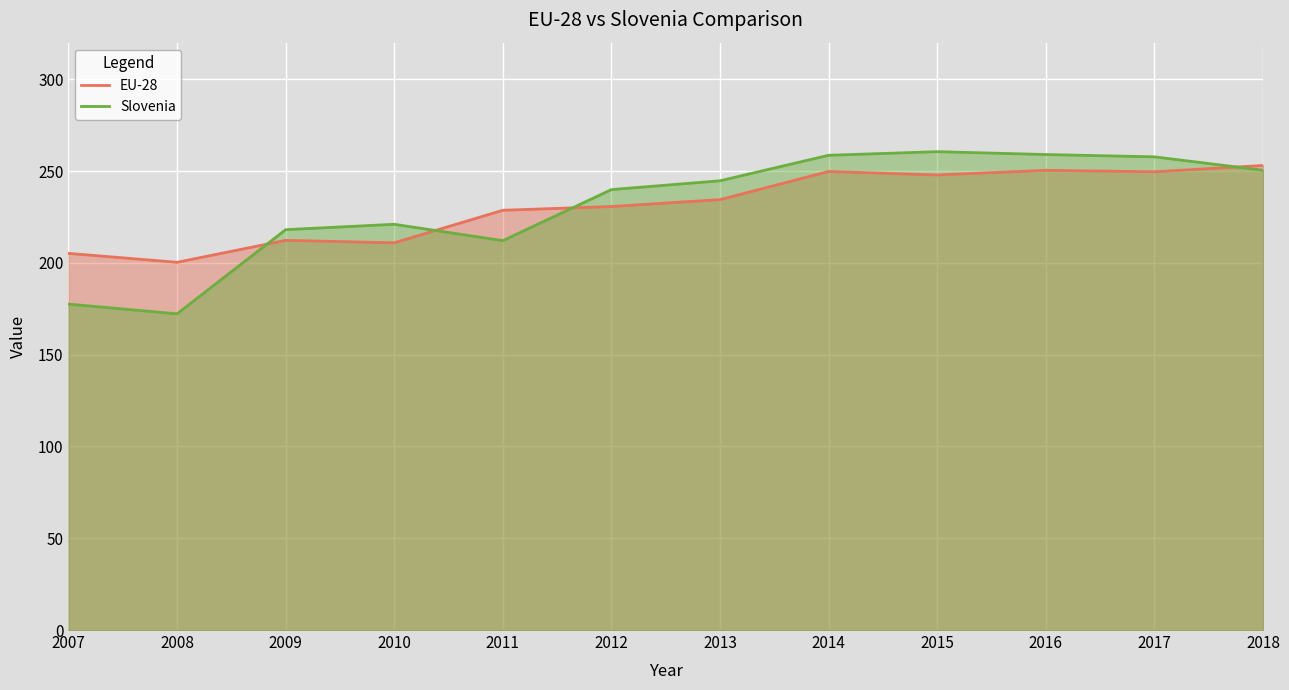

What is the maximum value shown in the chart?

260.6